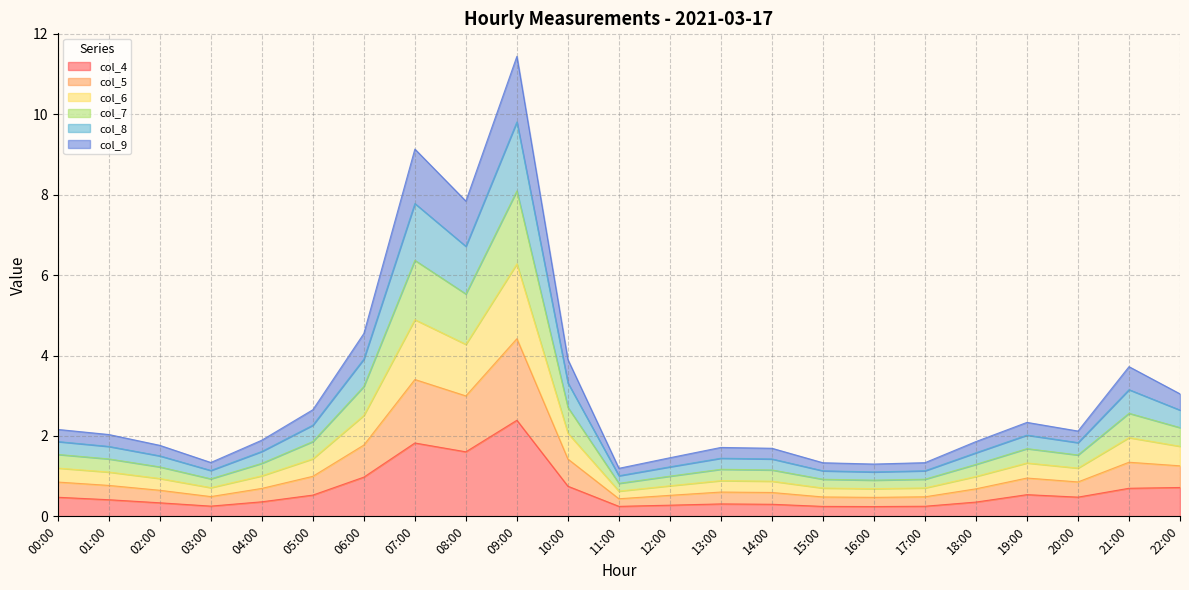

True or false: col_8 has more than 0 points higher than both neighbors.

True